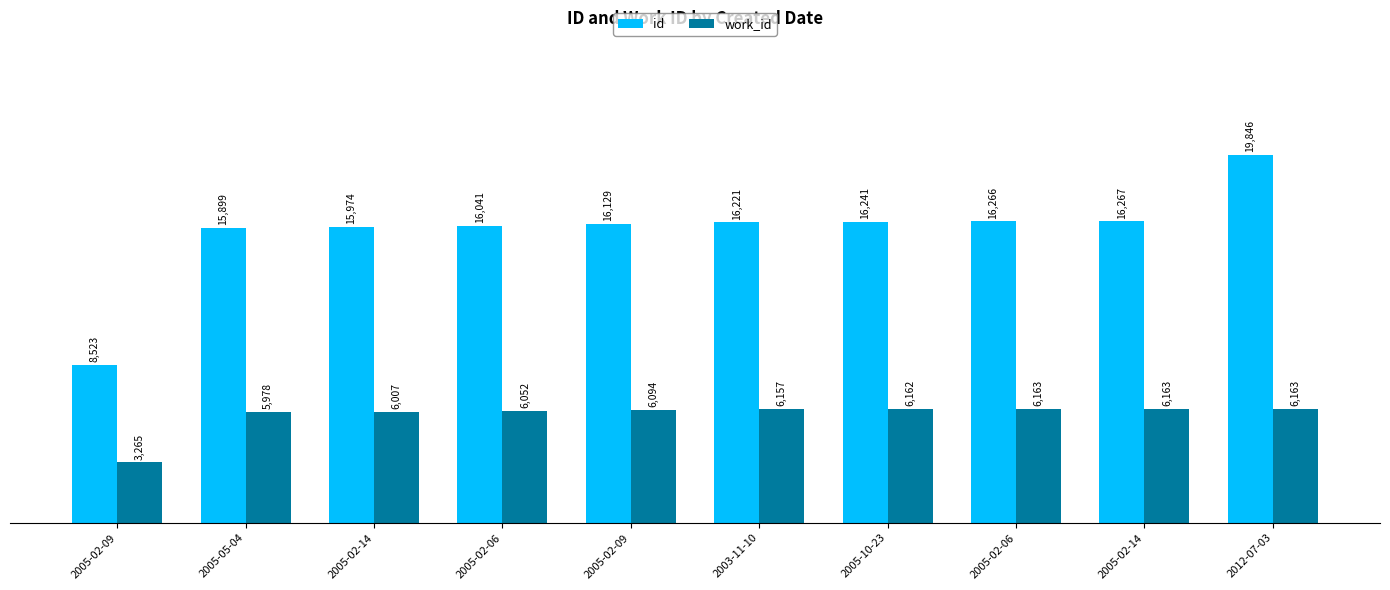

At which label does work_id reach its minimum?

2005-02-09